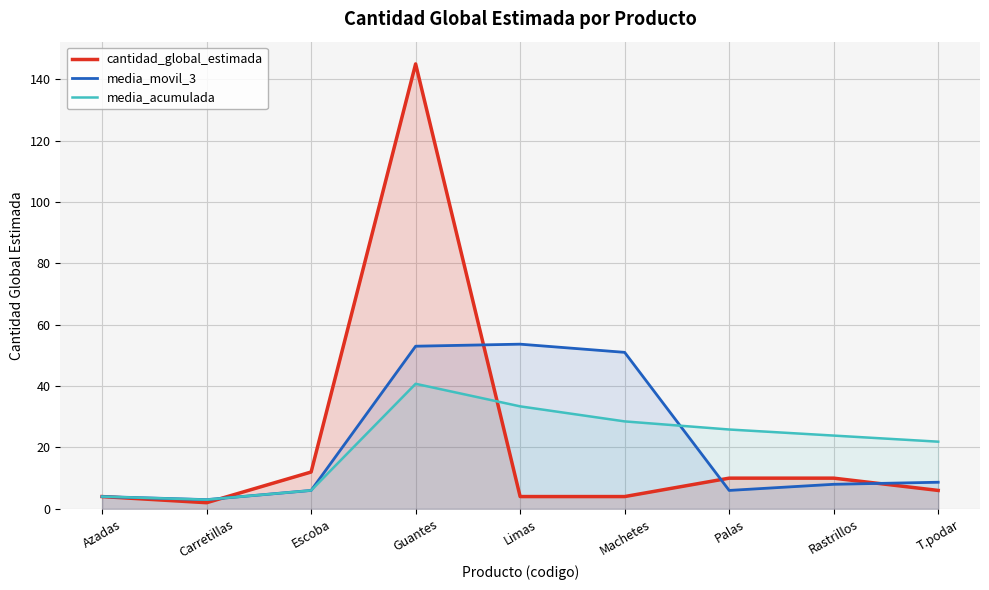

How many categories are shown in the chart?

9